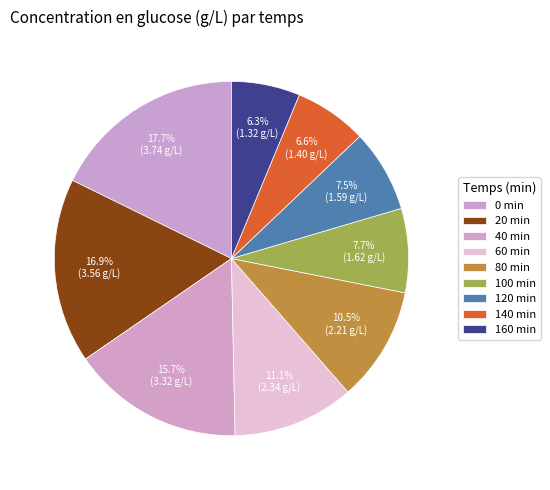

Which category has the biggest portion of the pie?

0 min